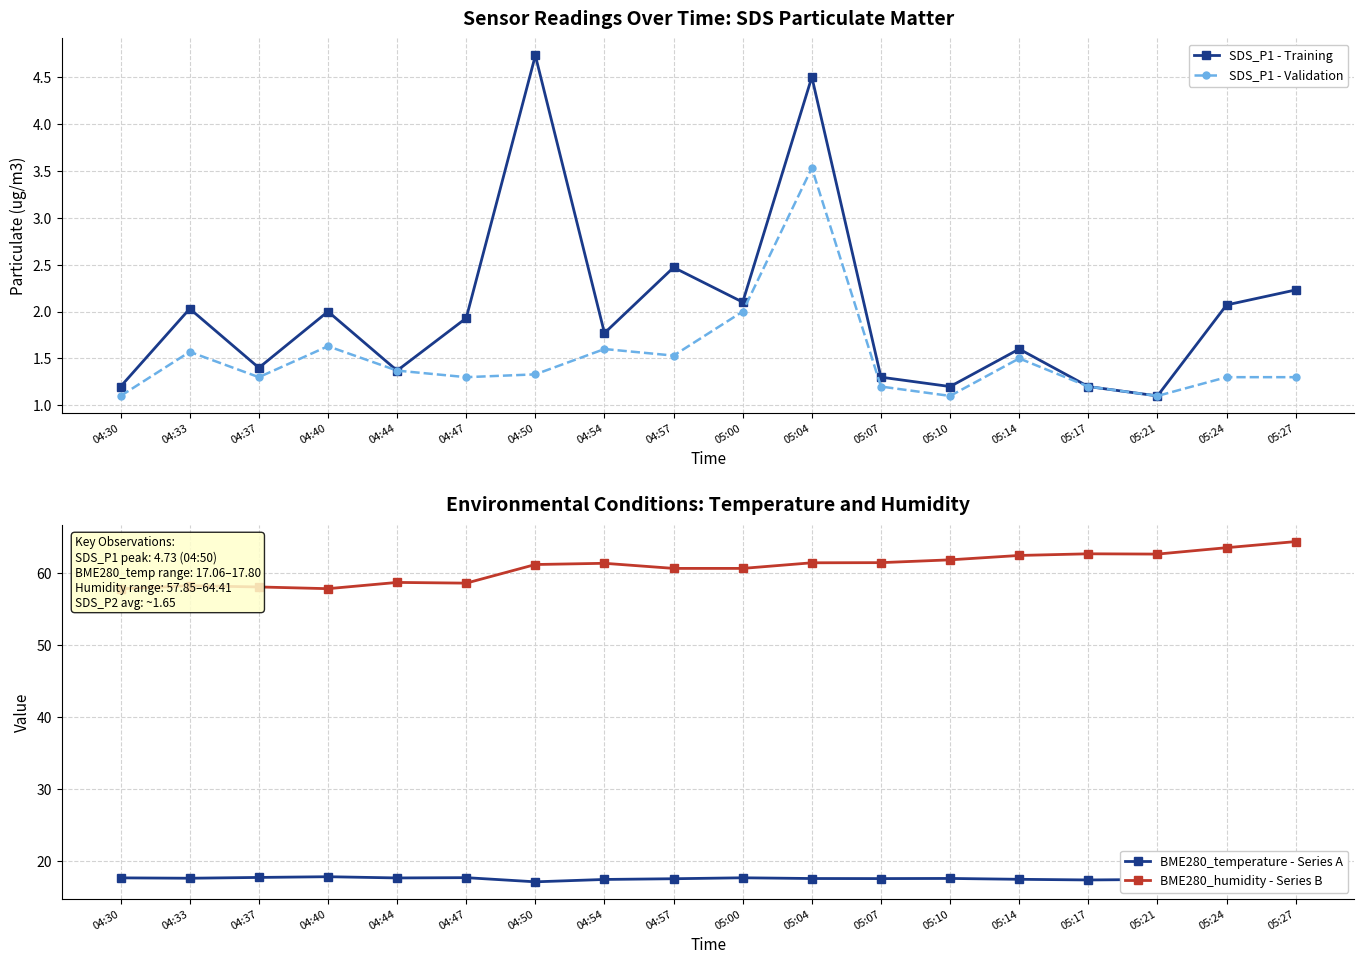

How many data points in BME280_humidity - Series B are less than 61?

8